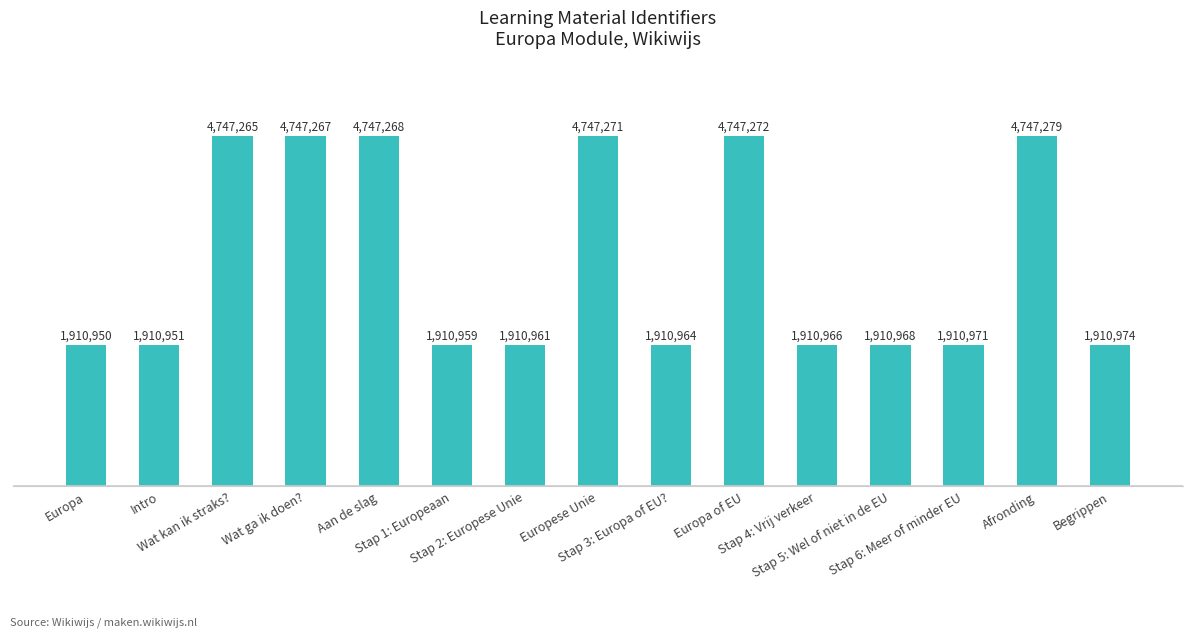

Reading right to left, list all the values displayed in this chart.

1910974	4747279	1910971	1910968	1910966	4747272	1910964	4747271	1910961	1910959	4747268	4747267	4747265	1910951	1910950